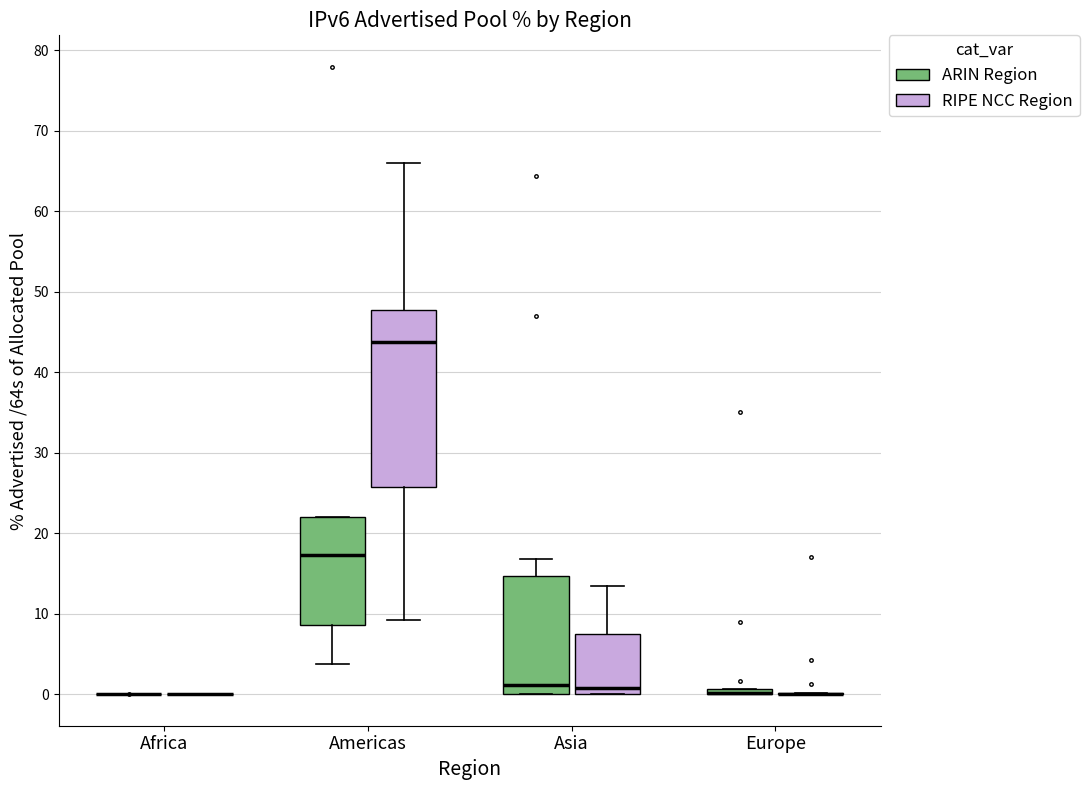

Comparing the boxes themselves (not the whiskers), which one is the tallest?

Americas (RIPE NCC Region)